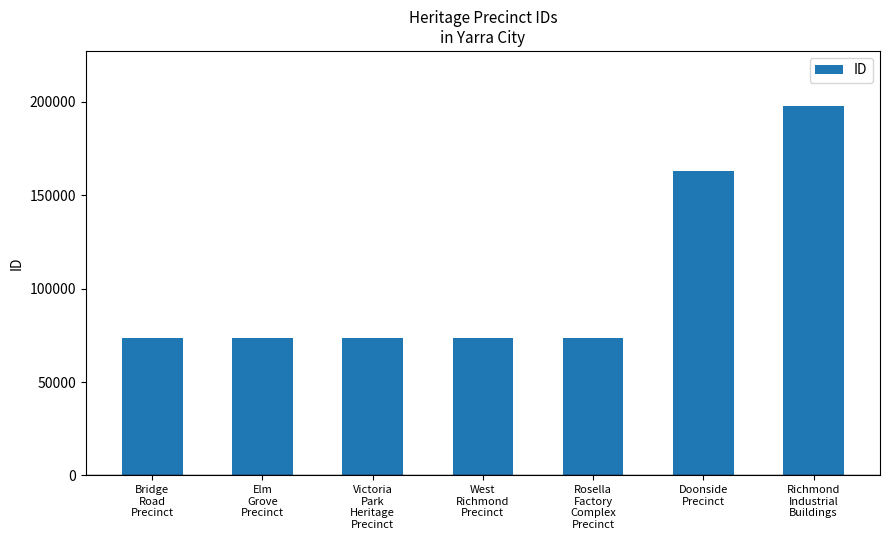

Read the value at West
Richmond
Precinct, to the nearest 50.

73450